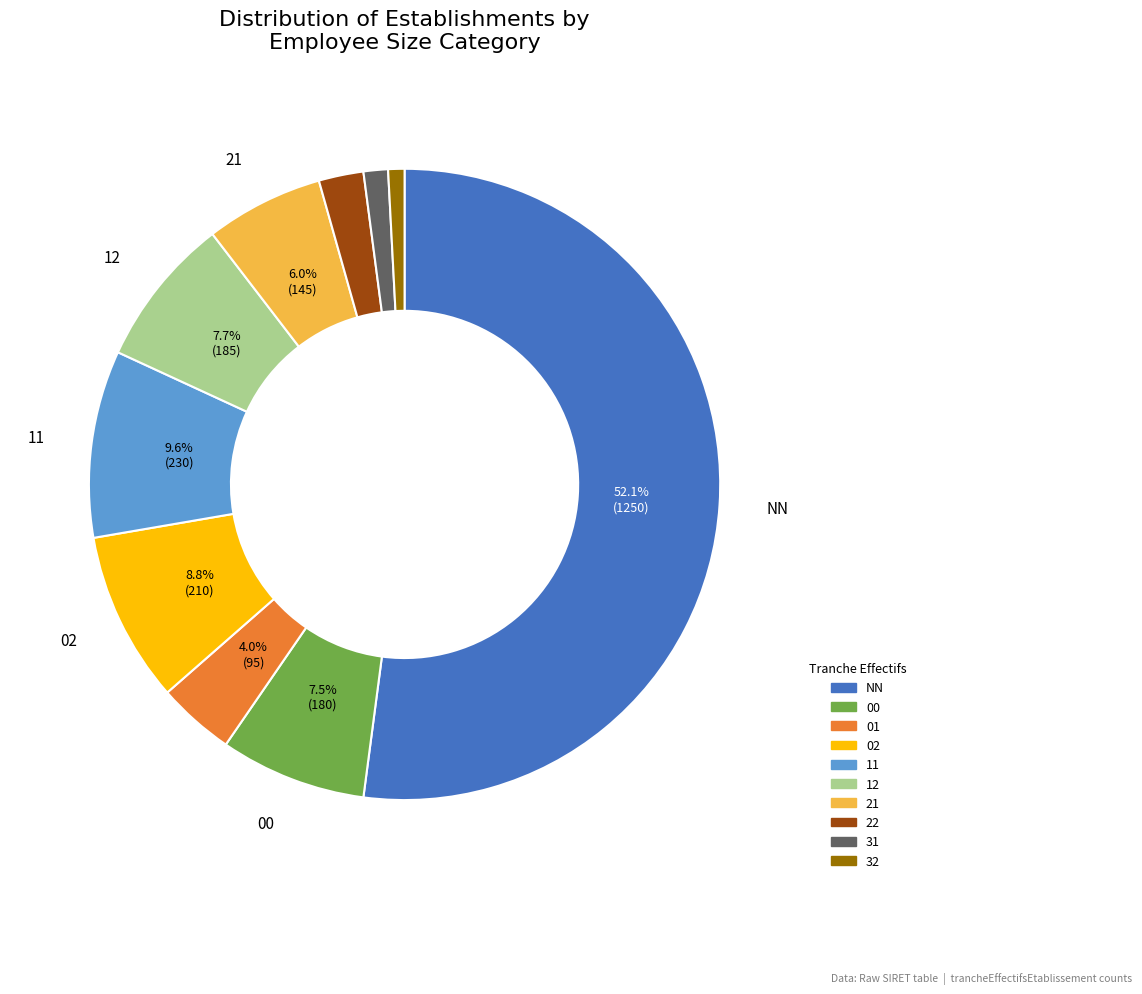

How much of the chart is everything except 12?

92.3%